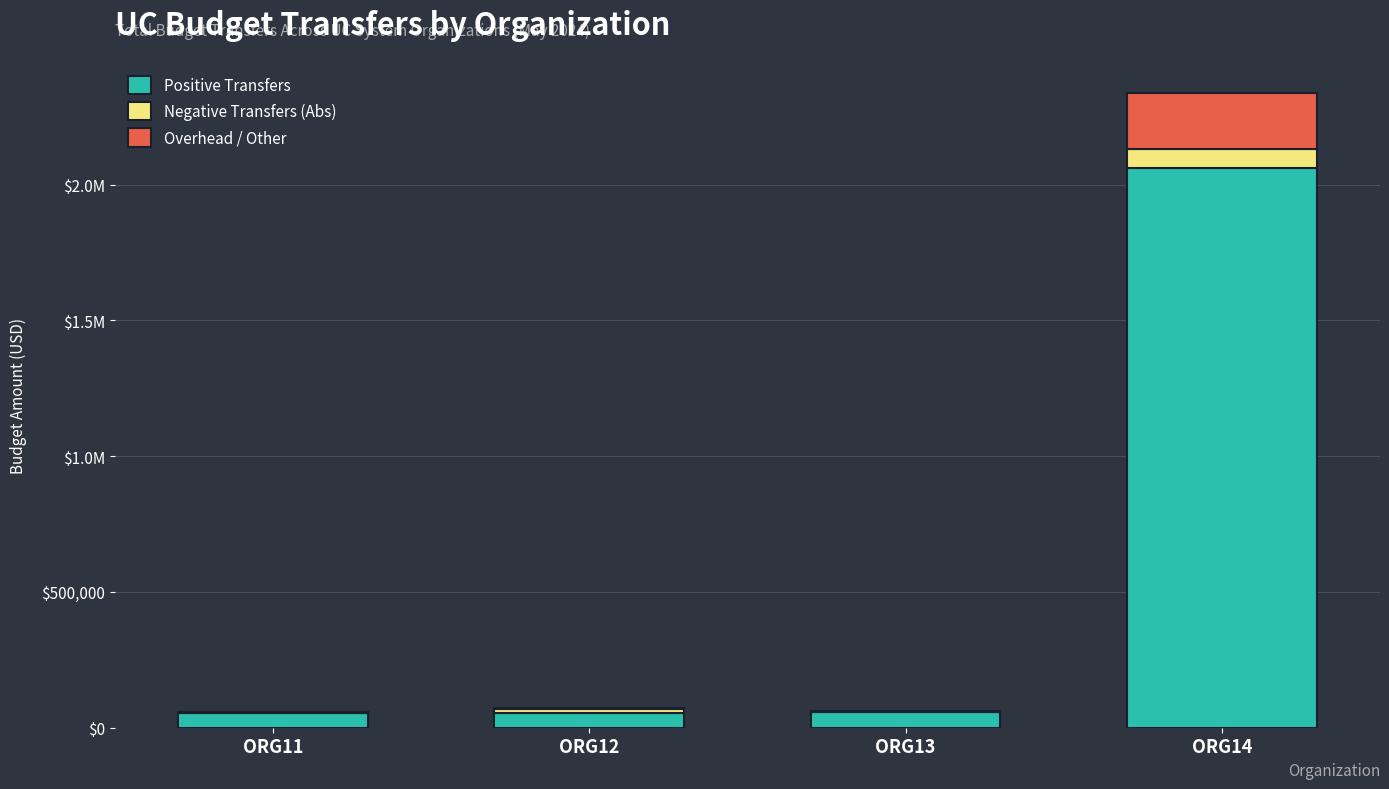

Are the bars horizontal?

No